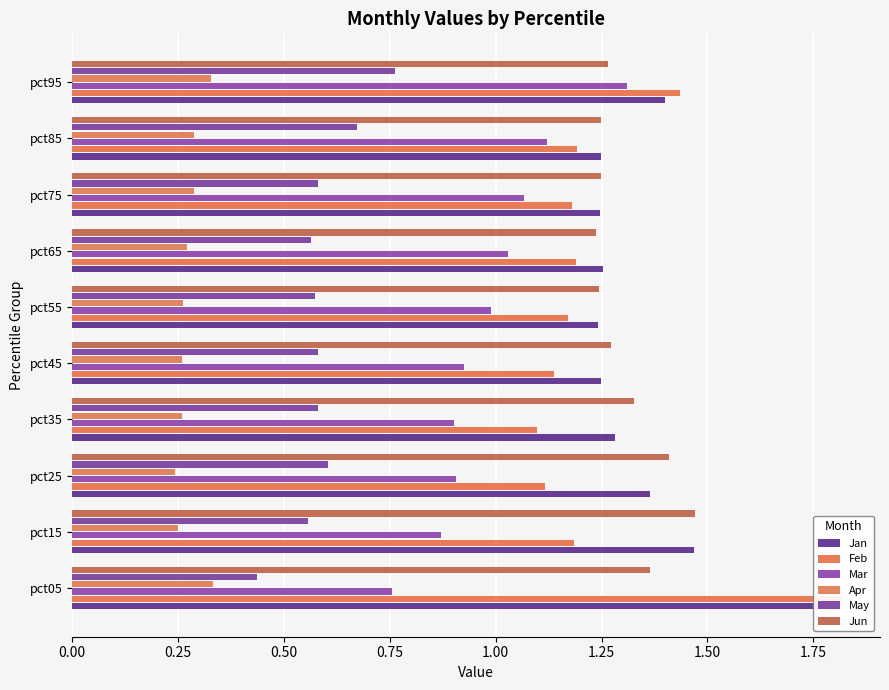

List the series in order of their peak value, highest first.

Feb, Jan, Jun, Mar, May, Apr